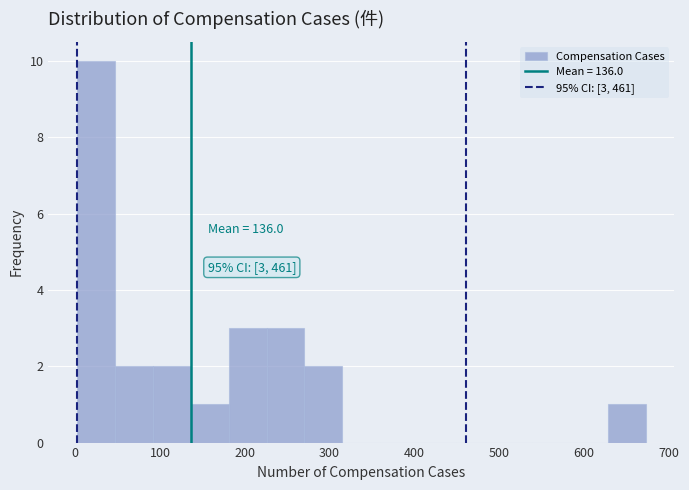

Over which range of the x-axis is the bar tallest?

0 to 50